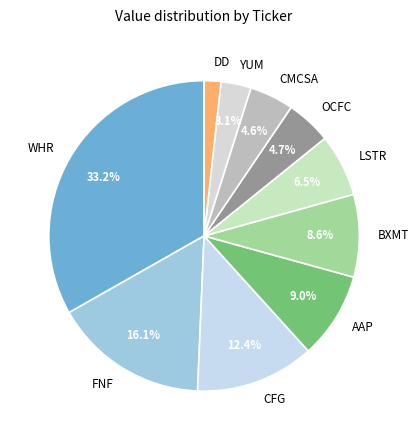

What is the largest slice in the pie chart?

WHR